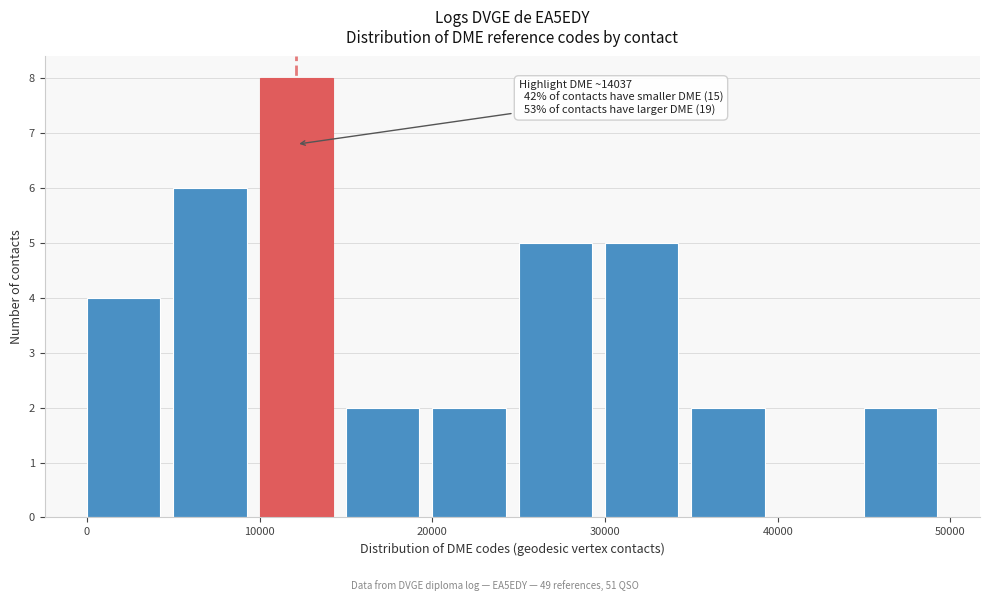

Over which range of the x-axis is the bar tallest?

10000 to 15000